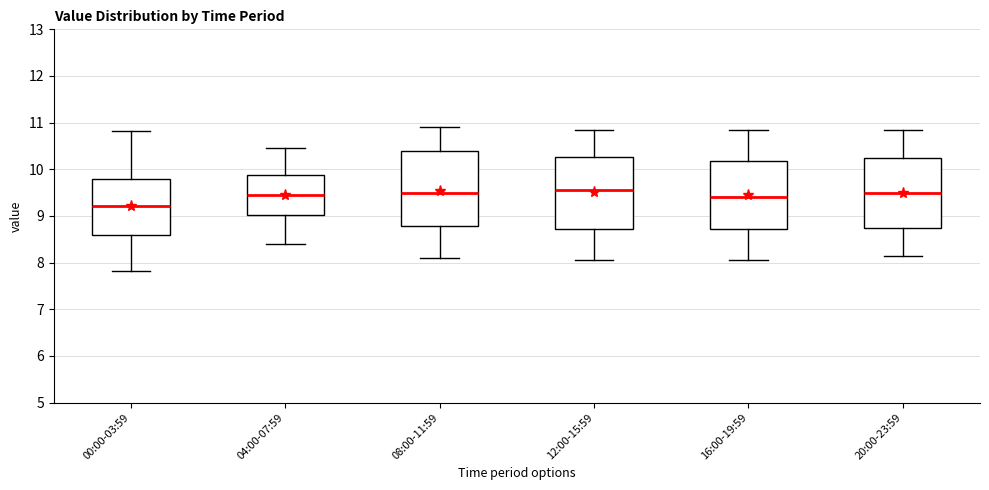

Reading left to right, transcribe this box plot: for each box, give where its median line is, the range the box spans, and where its two whiskers end, as read against the y-axis. The values are not printed on the chart, so give them approximately, as read against the axis.

00:00-03:59: median 9.2, box 8.6 to 9.8, whiskers 7.8 to 10.8
04:00-07:59: median 9.5, box 9.0 to 9.9, whiskers 8.4 to 10.5
08:00-11:59: median 9.5, box 8.8 to 10.4, whiskers 8.1 to 10.9
12:00-15:59: median 9.6, box 8.7 to 10.3, whiskers 8.1 to 10.9
16:00-19:59: median 9.4, box 8.7 to 10.2, whiskers 8.1 to 10.9
20:00-23:59: median 9.5, box 8.8 to 10.3, whiskers 8.2 to 10.9